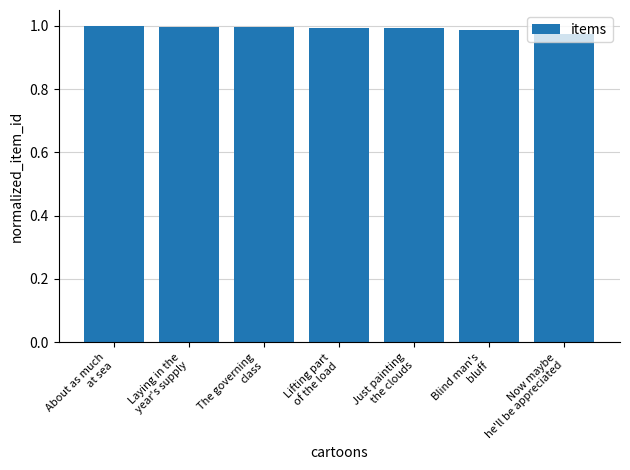

What is the sum of all values?

6.9